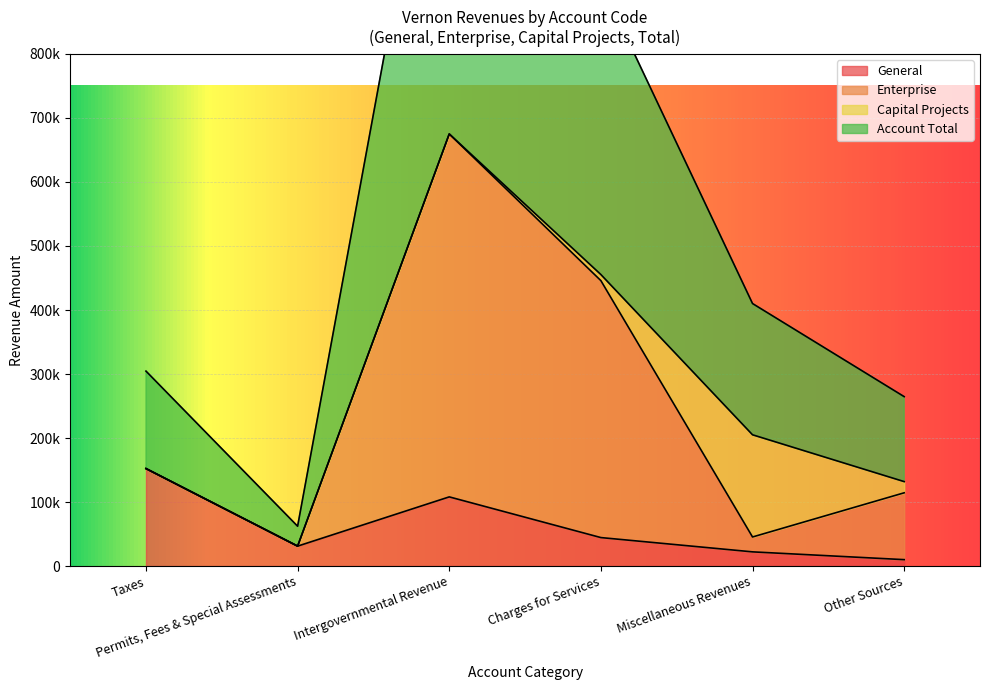

List the labels in order of General value, largest first.

Taxes, Intergovernmental Revenue, Charges for Services, Permits, Fees & Special Assessments, Miscellaneous Revenues, Other Sources